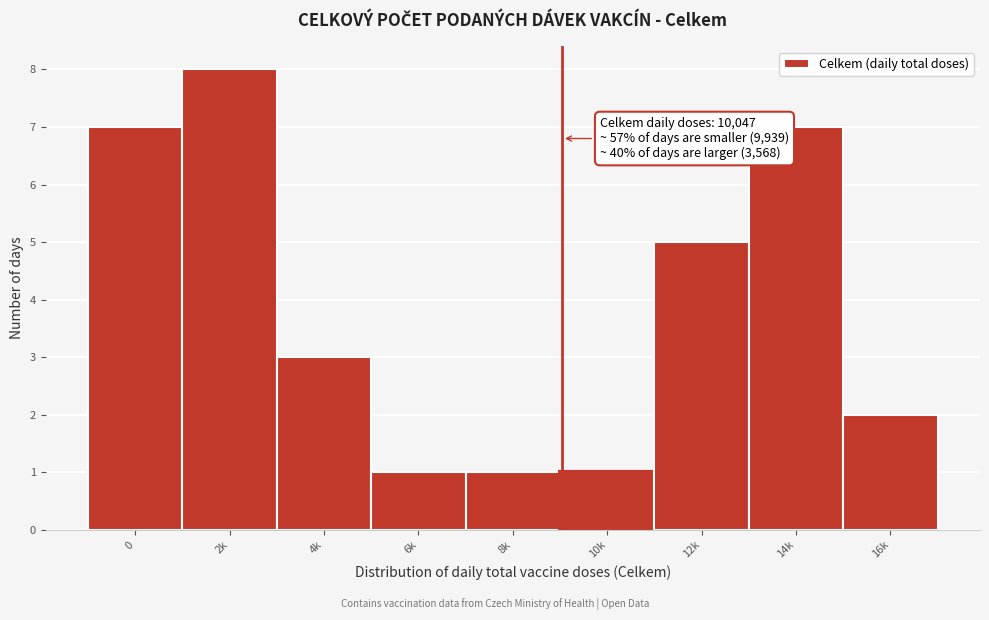

Reading left to right, extract all data points from this chart.

0=7	2k=8	4k=3	6k=1	8k=1	10k=1	12k=5	14k=7	16k=2